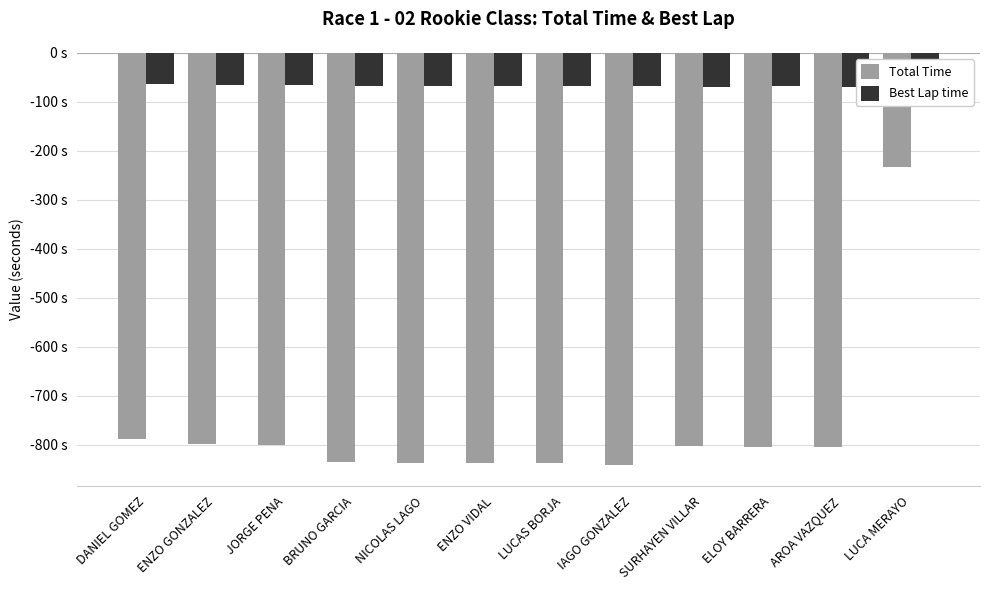

Which series has the largest total across all categories?

Best Lap time